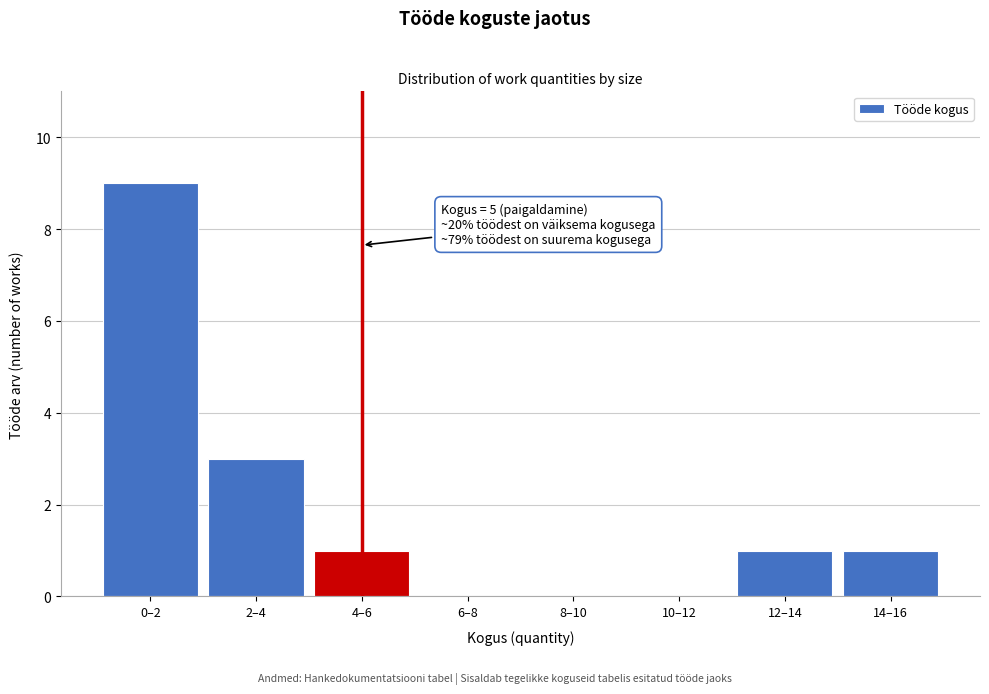

Reading right to left, extract all data points from this chart.

14–16=1	12–14=1	10–12=0	8–10=0	6–8=0	4–6=1	2–4=3	0–2=9